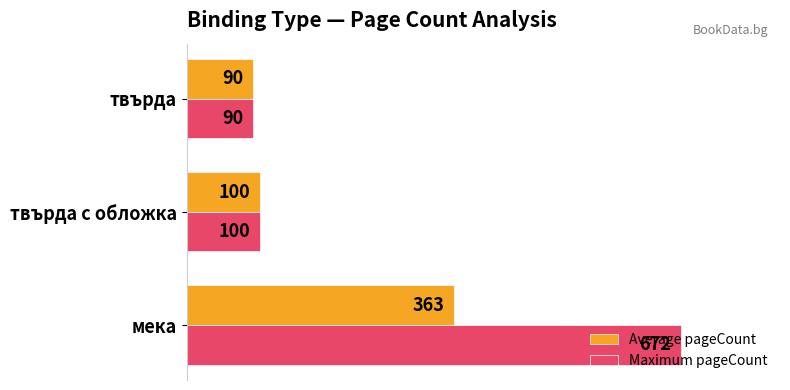

What is the highest value of the Average pageCount series?

363